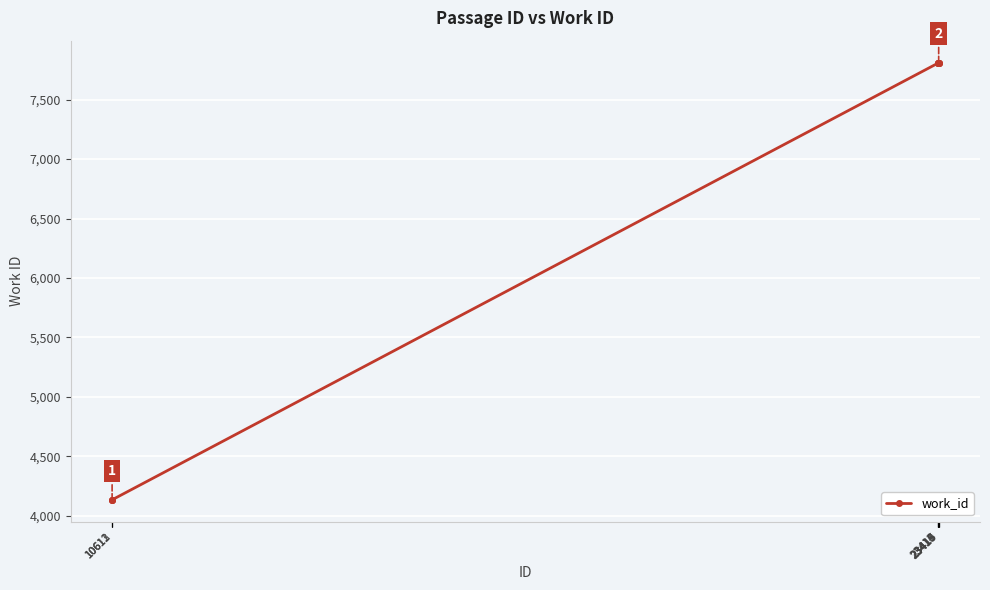

What is the average value?

6707